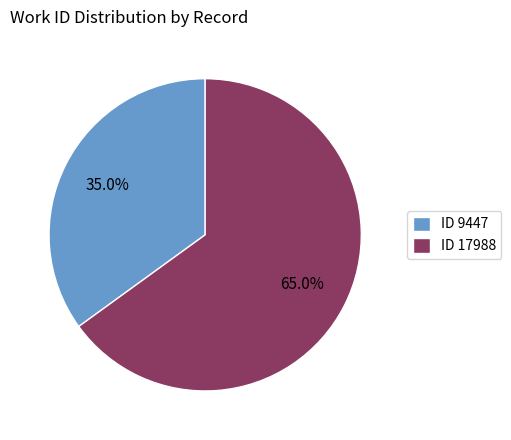

Which slice represents more than half of the pie?

ID 17988